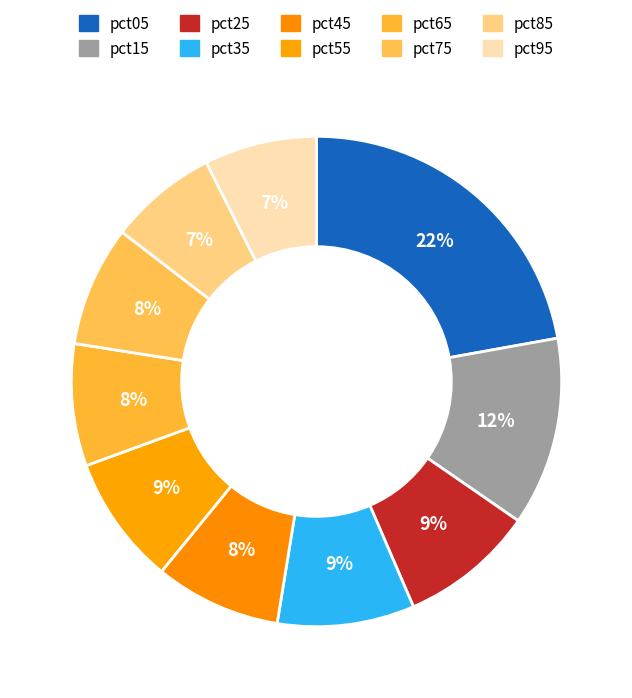

How many slices are in this pie chart?

10